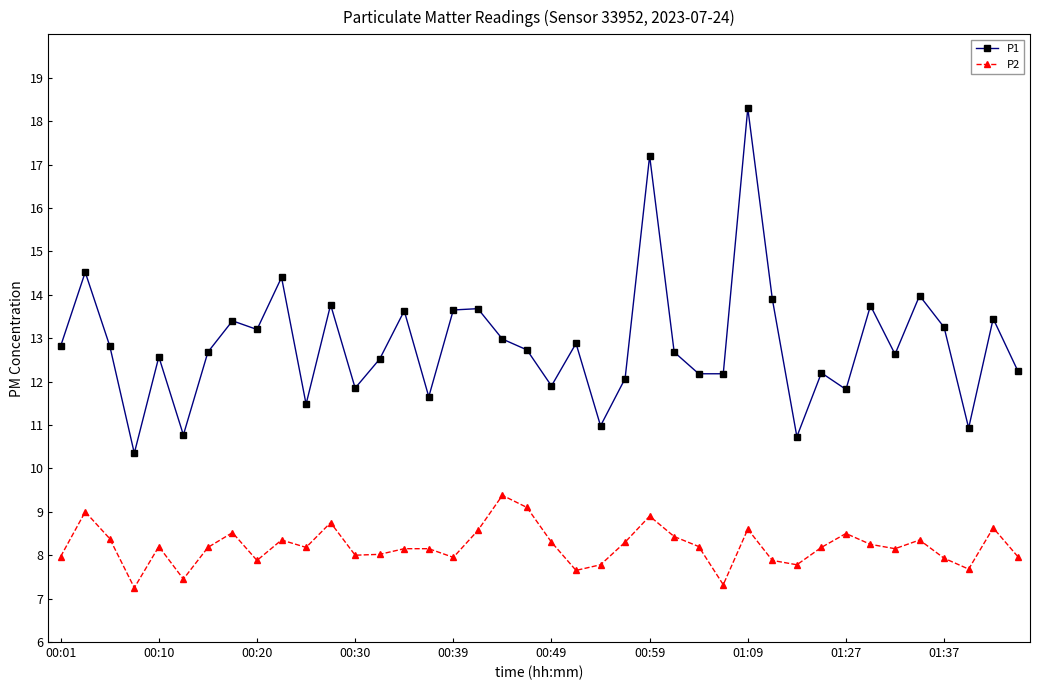

True or false: P2 has more than 0 interior local peaks.

True